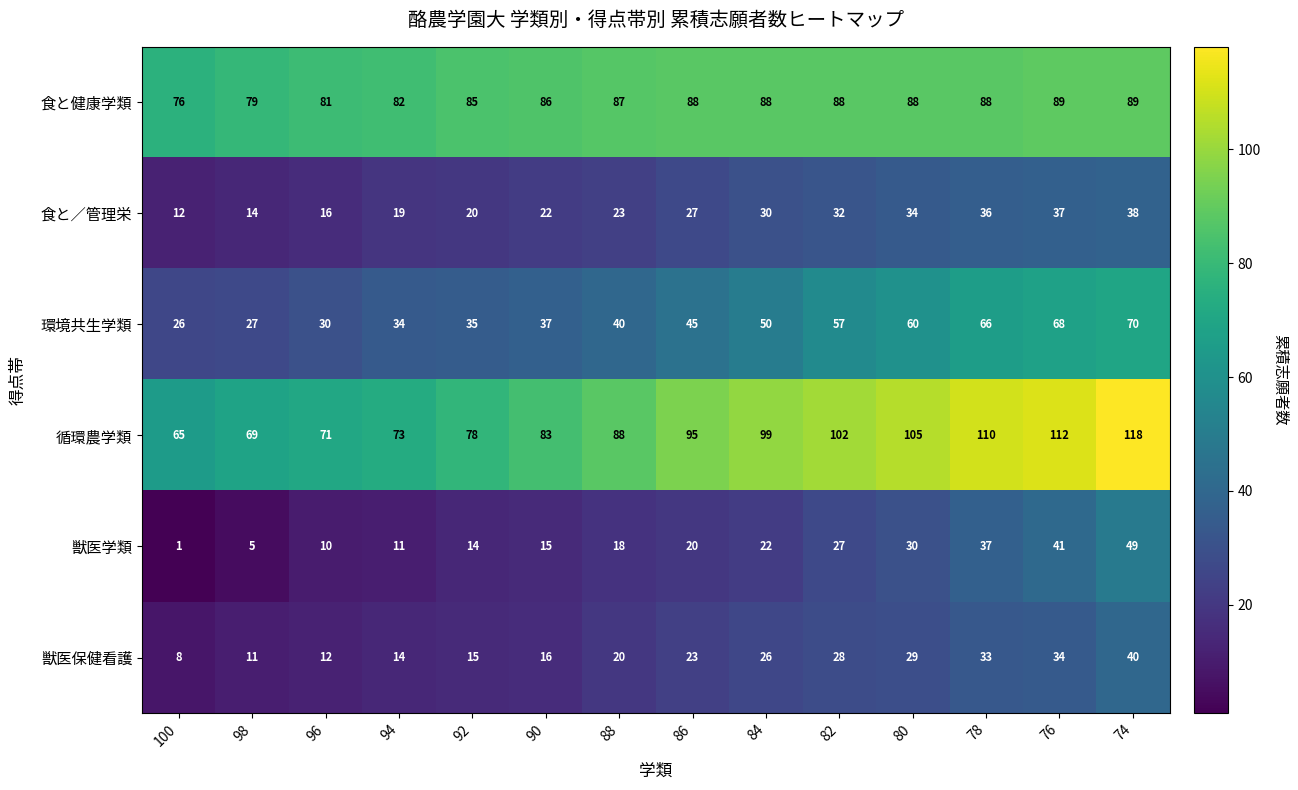

Which category has the highest value in the 食と／管理栄 series?

74